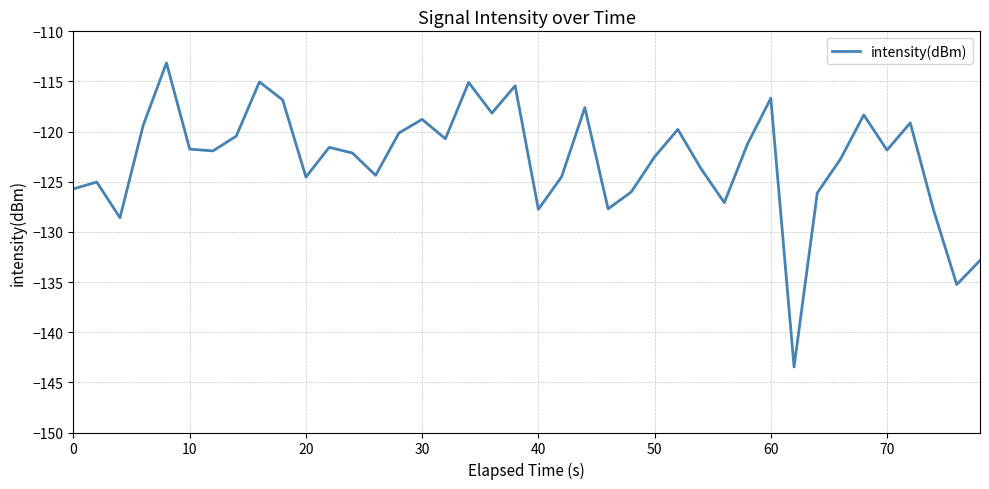

What is the difference between the maximum and minimum values?

30.3